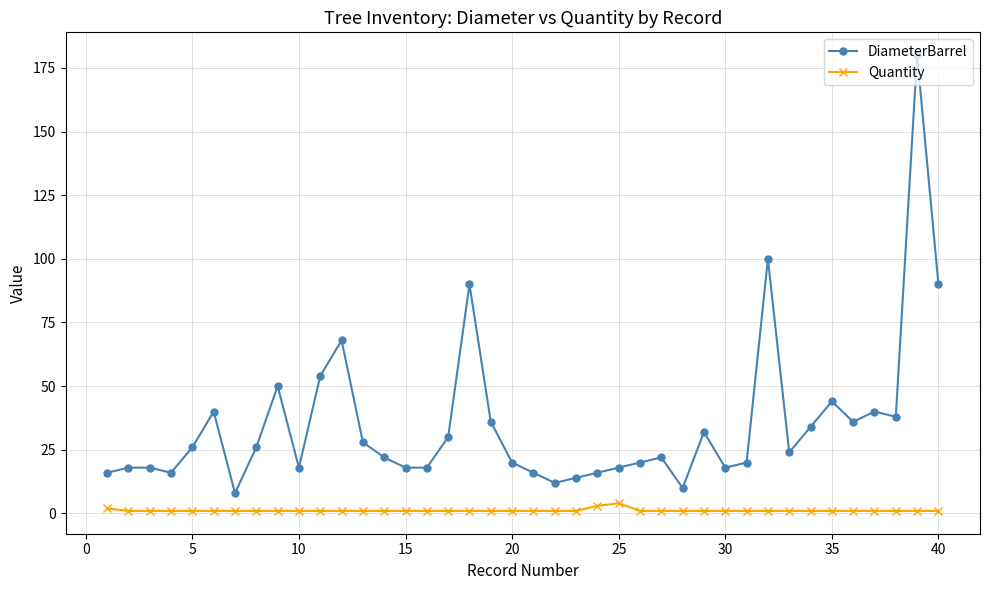

What is the greatest value displayed?

180